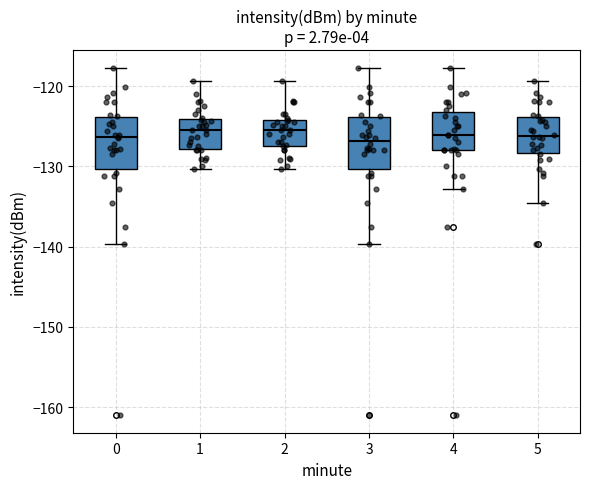

Reading left to right, transcribe this box plot: for each box, give where its median line is, the range the box spans, and where its two whiskers end, as read against the y-axis. The values are not printed on the chart, so give them approximately, as read against the axis.

0: median -126, box -130 to -124, whiskers -140 to -118
1: median -125, box -128 to -124, whiskers -130 to -119
2: median -125, box -127 to -124, whiskers -130 to -119
3: median -127, box -130 to -124, whiskers -140 to -118
4: median -126, box -128 to -123, whiskers -133 to -118
5: median -126, box -128 to -124, whiskers -135 to -119